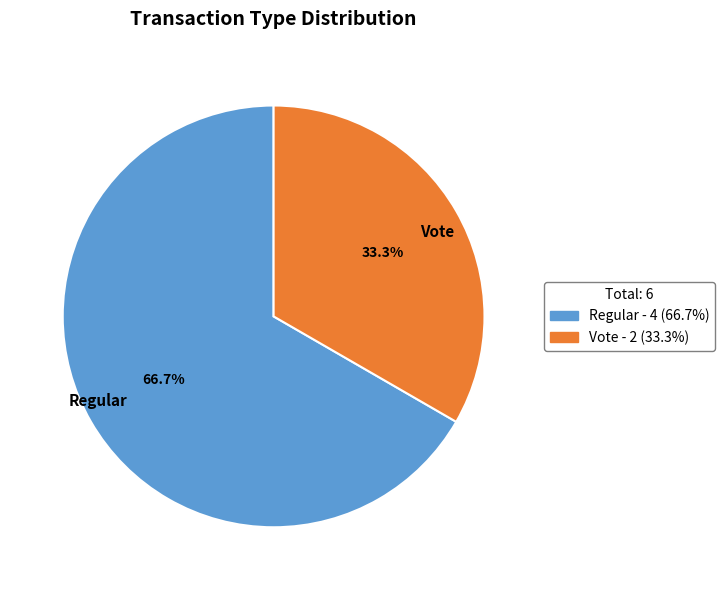

Which category accounts for the majority?

Regular